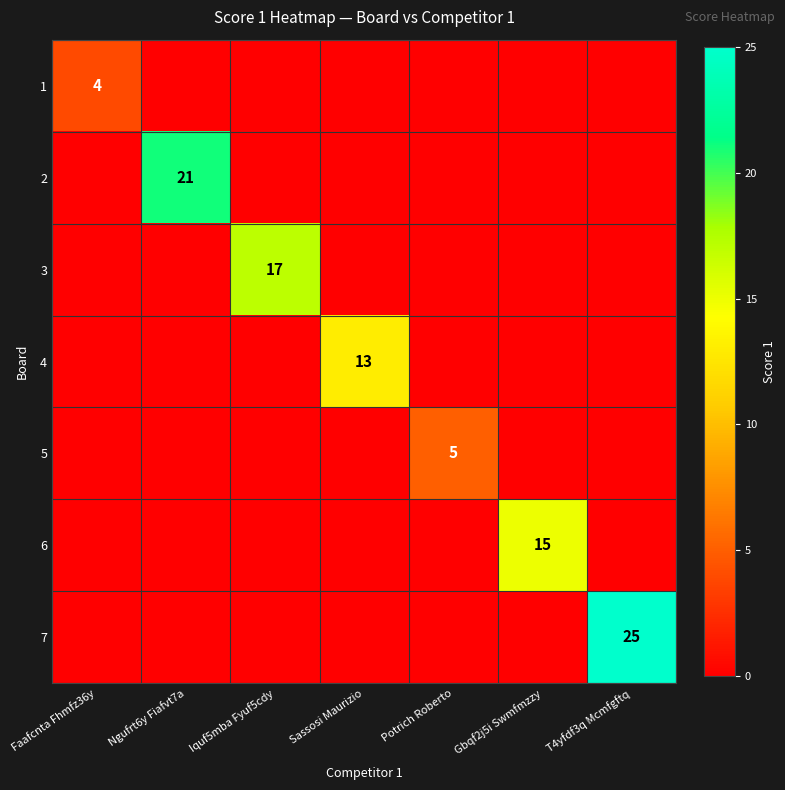

Is the value of 6 at T4yfdf3q Mcmfgftq greater than the value of 4 at Ngufrt6y Fiafvt7a?

No